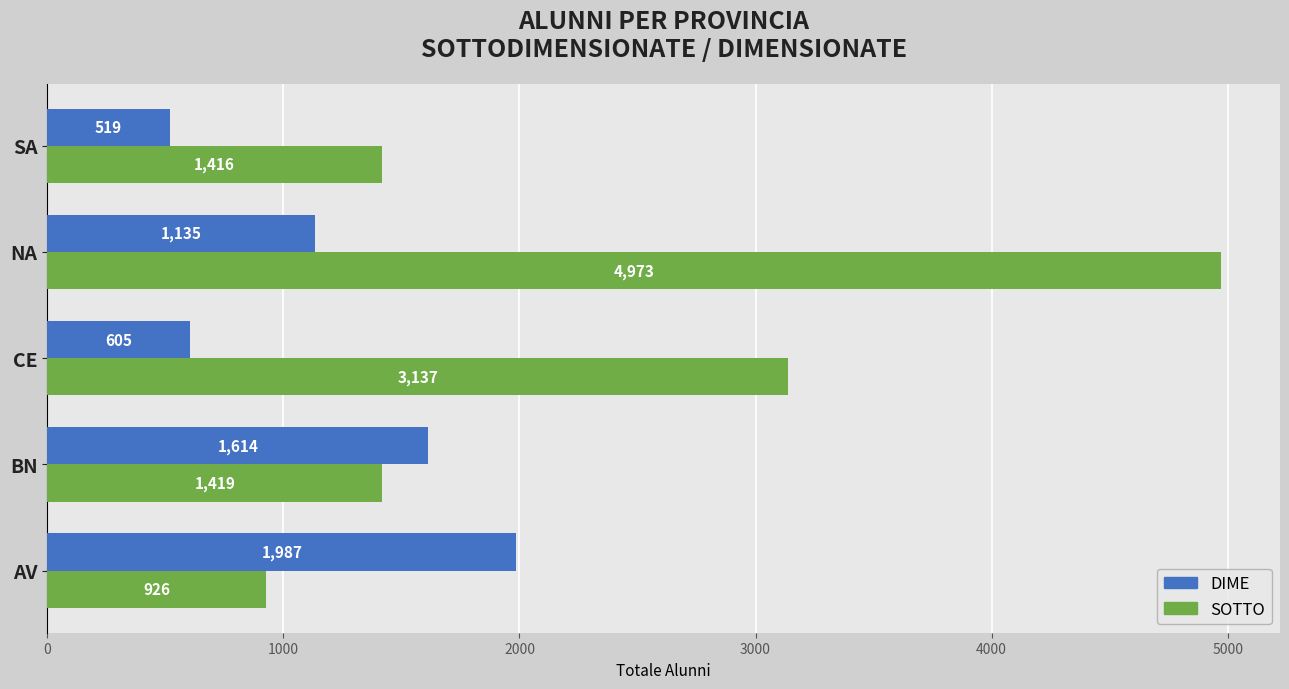

Rank the series by their average value, from highest to lowest.

SOTTO, DIME